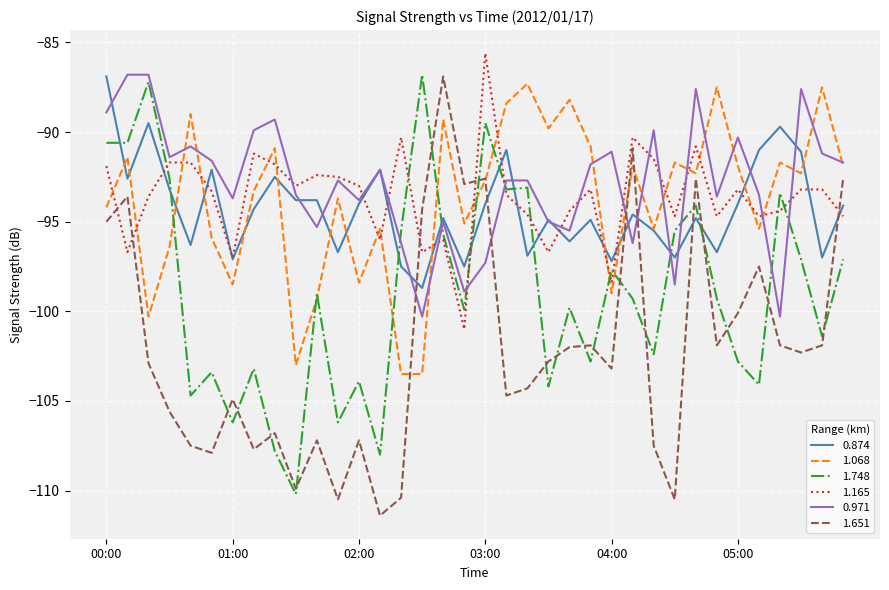

What is the minimum value shown in the chart?

-111.4